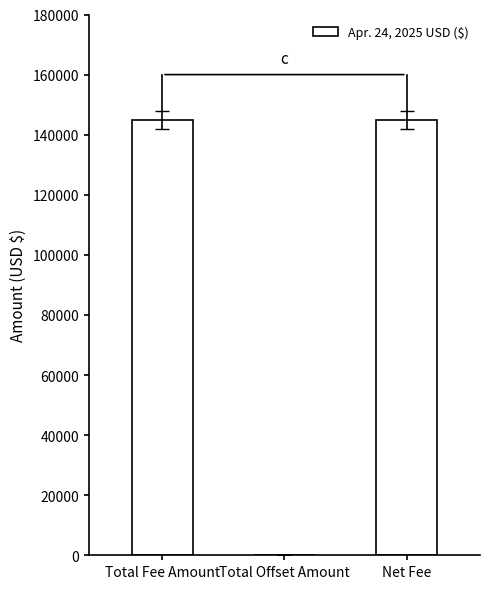

How many positive values are there?

2